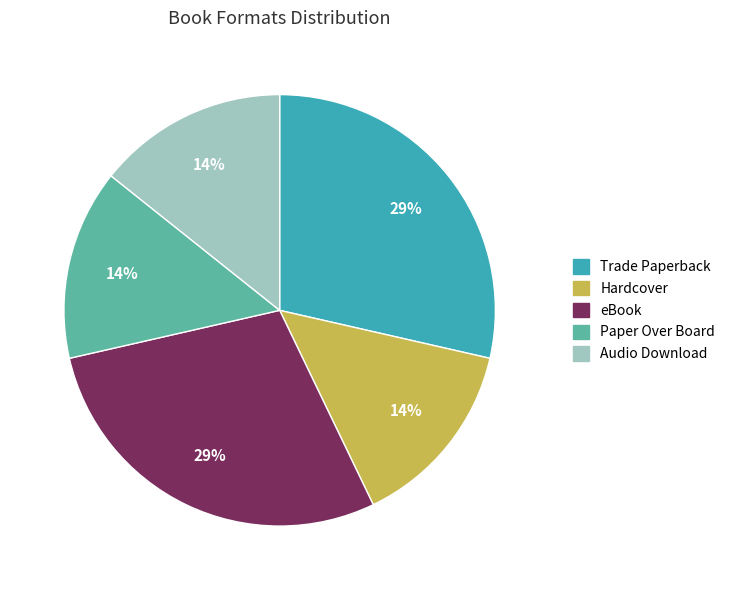

Is there any slice that represents more than half of the pie?

No